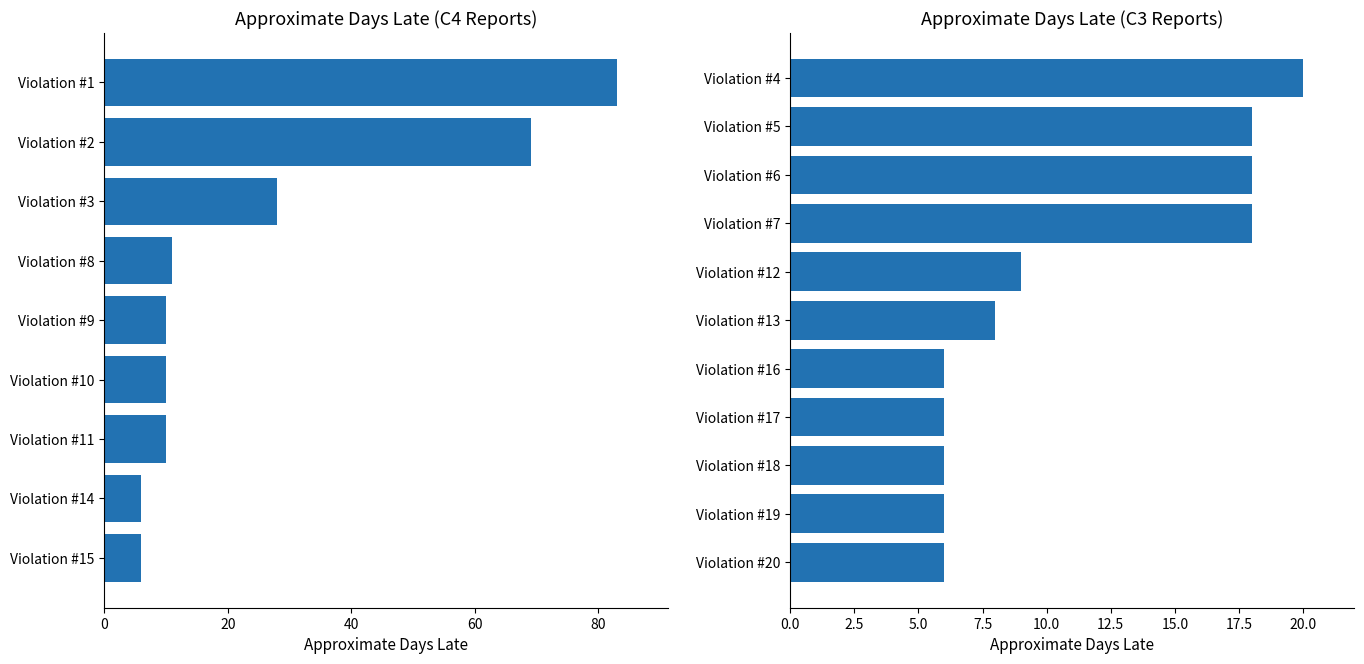

What value does the data have at 10, to the nearest 10?

10